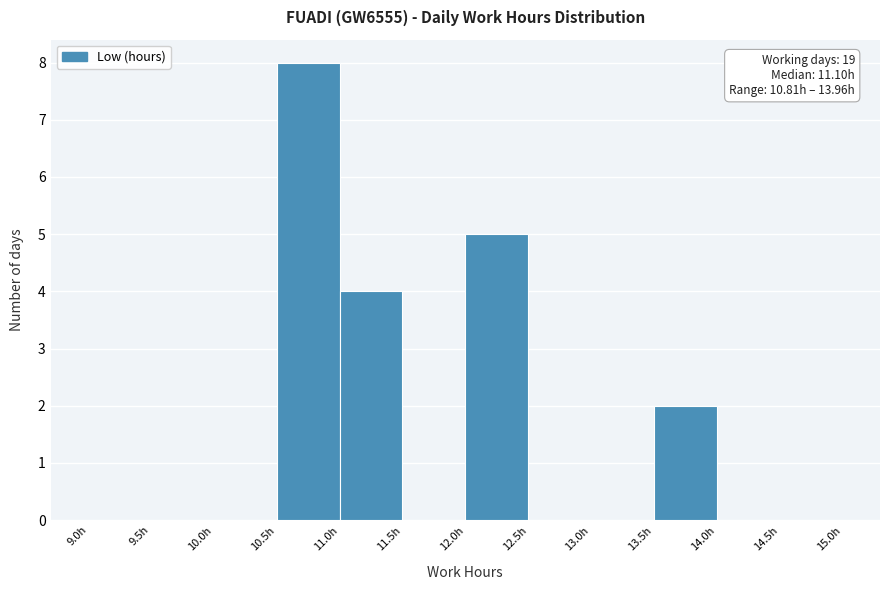

Which range on the x-axis has the tallest bar?

10.5 to 11.0